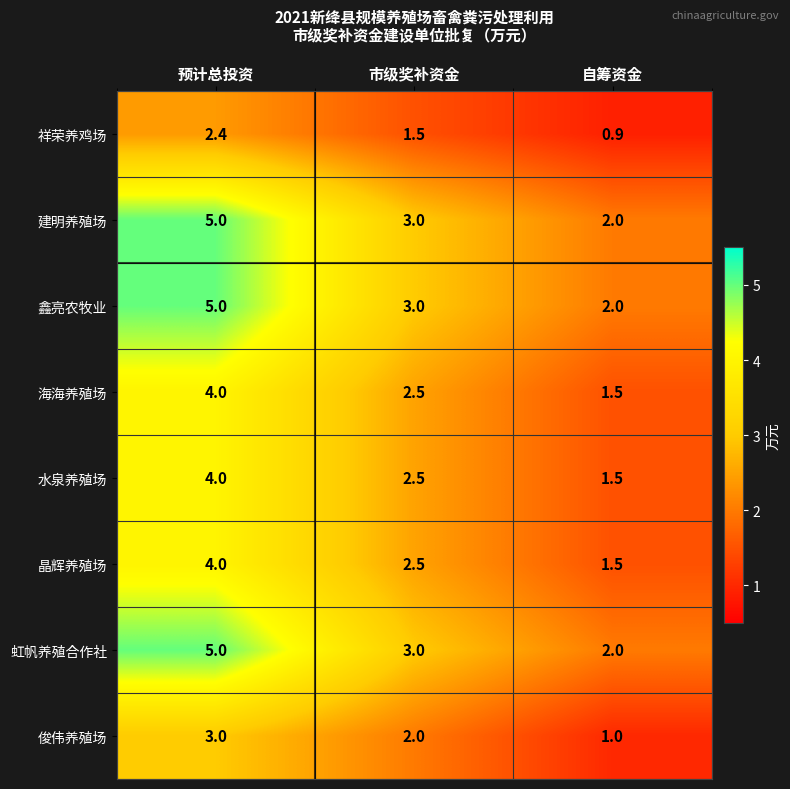

What is the total value across all series at 自筹资金?

12.4